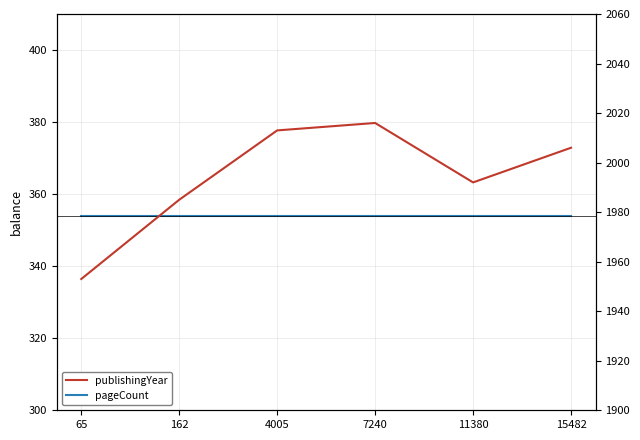

Rank the series by their average value, from highest to lowest.

publishingYear, pageCount